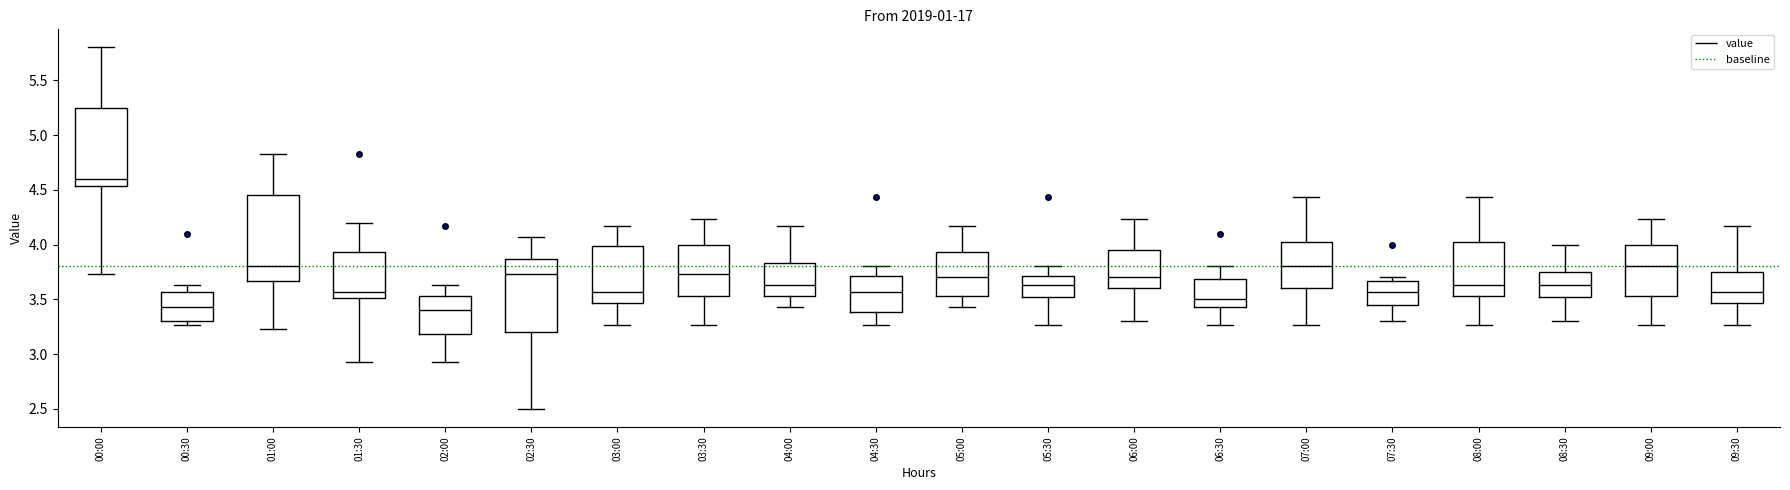

Reading left to right, read every box against the y-axis: the position of its median line, the range the box covers, and the ends of its whiskers. The values are not printed on the chart, so give them approximately, as read against the axis.

00:00: median 4.60, box 4.55 to 5.25, whiskers 3.75 to 5.80
00:30: median 3.45, box 3.30 to 3.55, whiskers 3.25 to 3.65
01:00: median 3.80, box 3.65 to 4.45, whiskers 3.25 to 4.85
01:30: median 3.55, box 3.50 to 3.95, whiskers 2.95 to 4.20
02:00: median 3.40, box 3.20 to 3.55, whiskers 2.95 to 3.65
02:30: median 3.75, box 3.20 to 3.85, whiskers 2.50 to 4.05
03:00: median 3.55, box 3.45 to 4.00, whiskers 3.25 to 4.15
03:30: median 3.75, box 3.55 to 4.00, whiskers 3.25 to 4.25
04:00: median 3.65, box 3.55 to 3.85, whiskers 3.45 to 4.15
04:30: median 3.55, box 3.40 to 3.70, whiskers 3.25 to 3.80
05:00: median 3.70, box 3.55 to 3.95, whiskers 3.45 to 4.15
05:30: median 3.65, box 3.50 to 3.70, whiskers 3.25 to 3.80
06:00: median 3.70, box 3.60 to 3.95, whiskers 3.30 to 4.25
06:30: median 3.50, box 3.45 to 3.70, whiskers 3.25 to 3.80
07:00: median 3.80, box 3.60 to 4.00, whiskers 3.25 to 4.45
07:30: median 3.55, box 3.45 to 3.65, whiskers 3.30 to 3.70
08:00: median 3.65, box 3.55 to 4.00, whiskers 3.25 to 4.45
08:30: median 3.65, box 3.50 to 3.75, whiskers 3.30 to 4.00
09:00: median 3.80, box 3.55 to 4.00, whiskers 3.25 to 4.25
09:30: median 3.55, box 3.45 to 3.75, whiskers 3.25 to 4.15